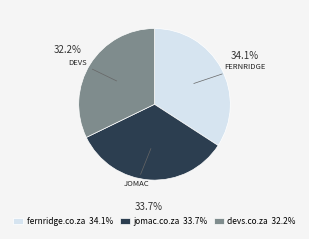

The devs.co.za slice represents 47% of the pie. True or false?

False